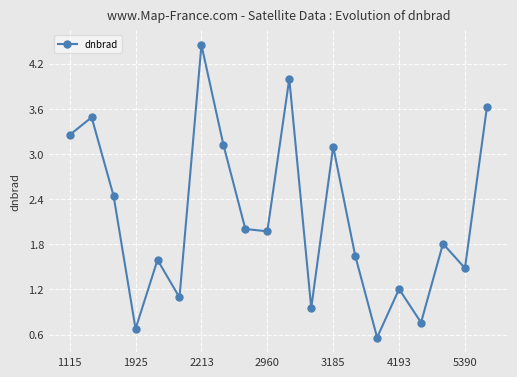

What is the difference between the second highest and minimum values?

3.4